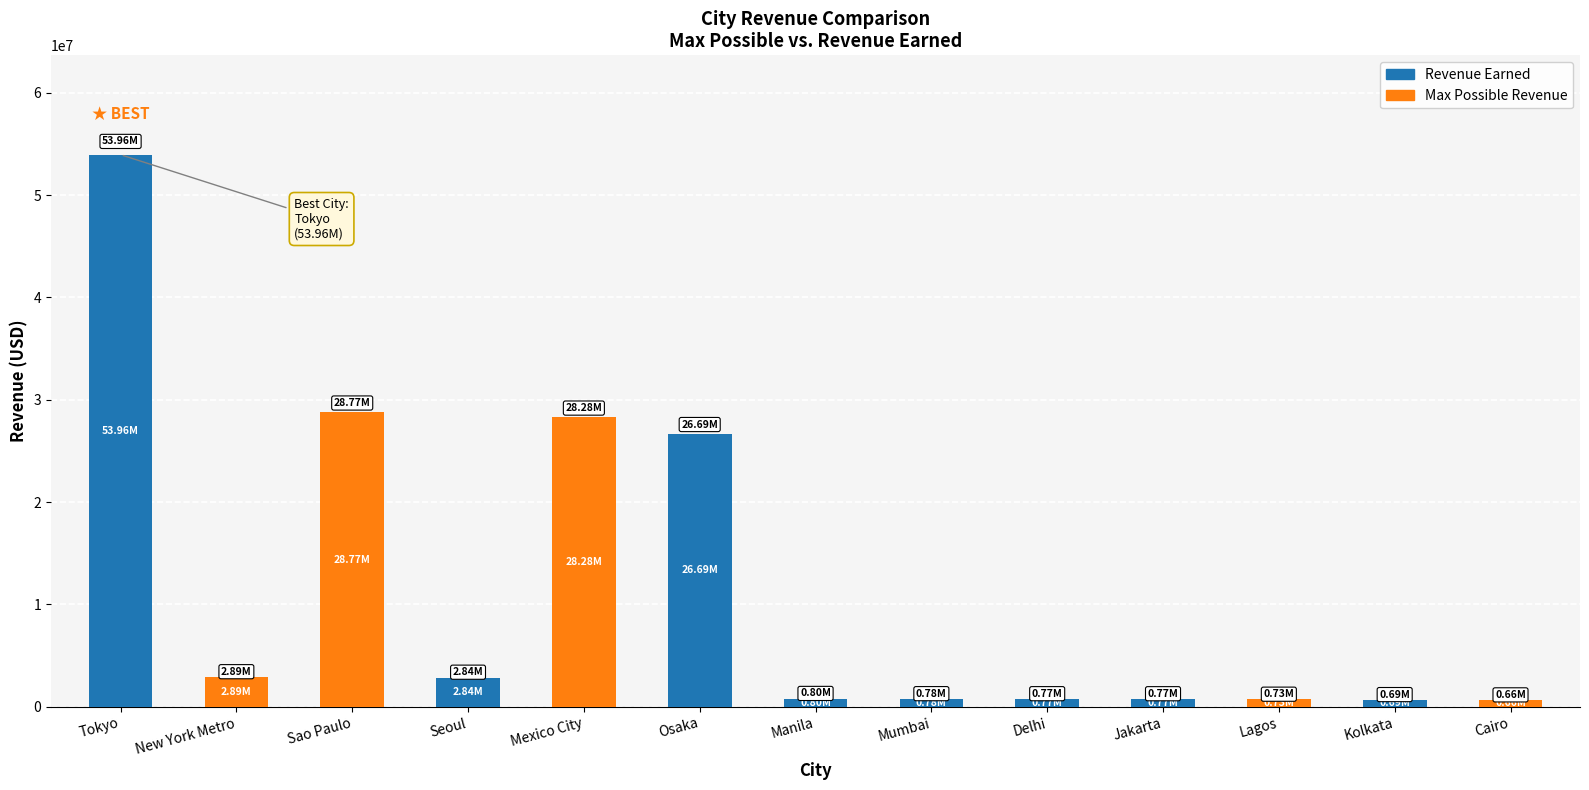

Are the bars grouped side by side (vs. stacked)?

No